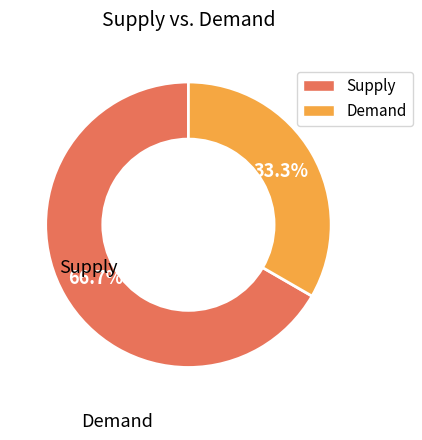

Count the number of slices in the pie.

2